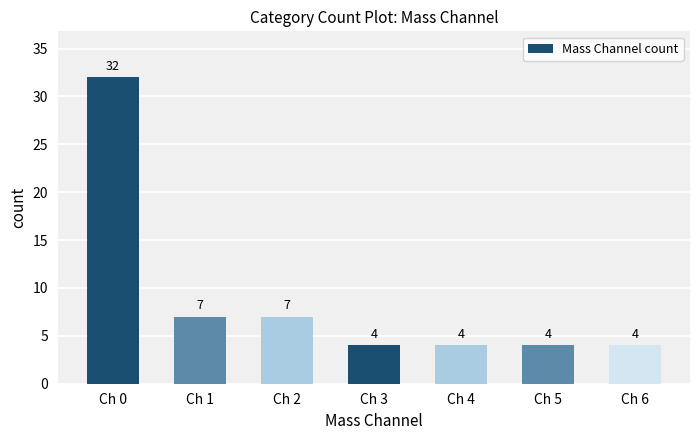

The chart shows a value of 4 at Ch 5. True or false?

True